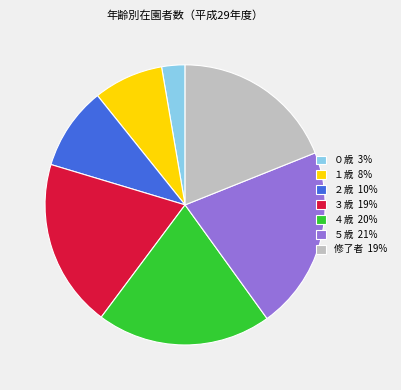

Is the sum of ４歳 20% and ２歳 10% greater than half?

No